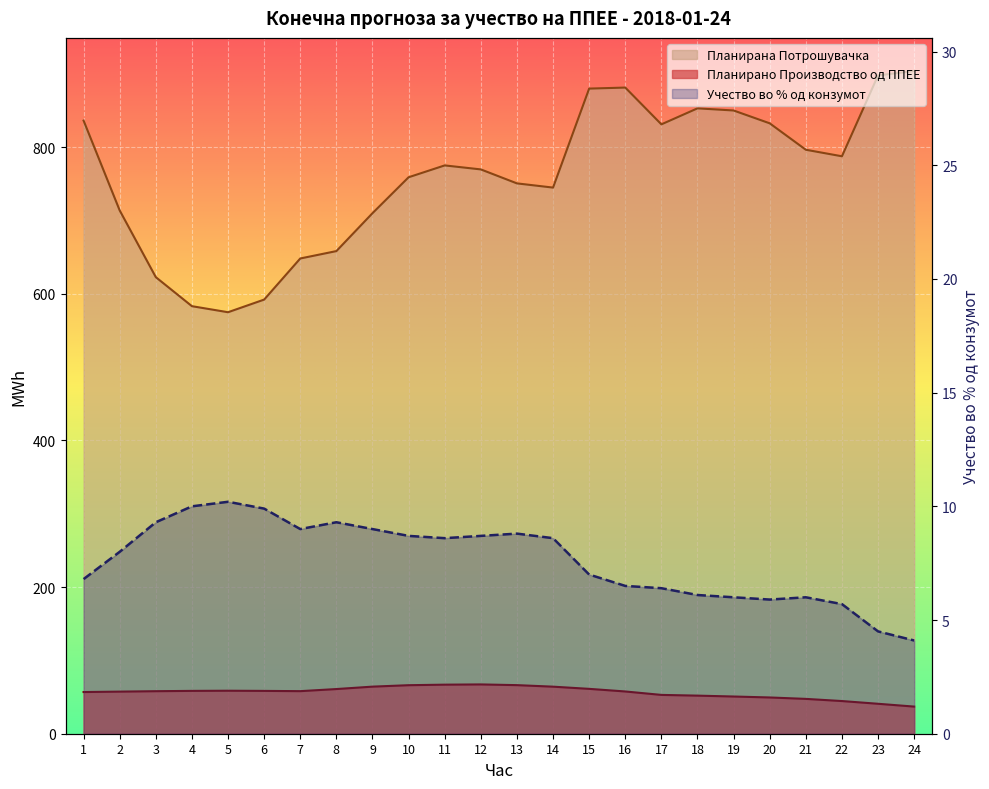

What is the total value across all series at 5?

633.6